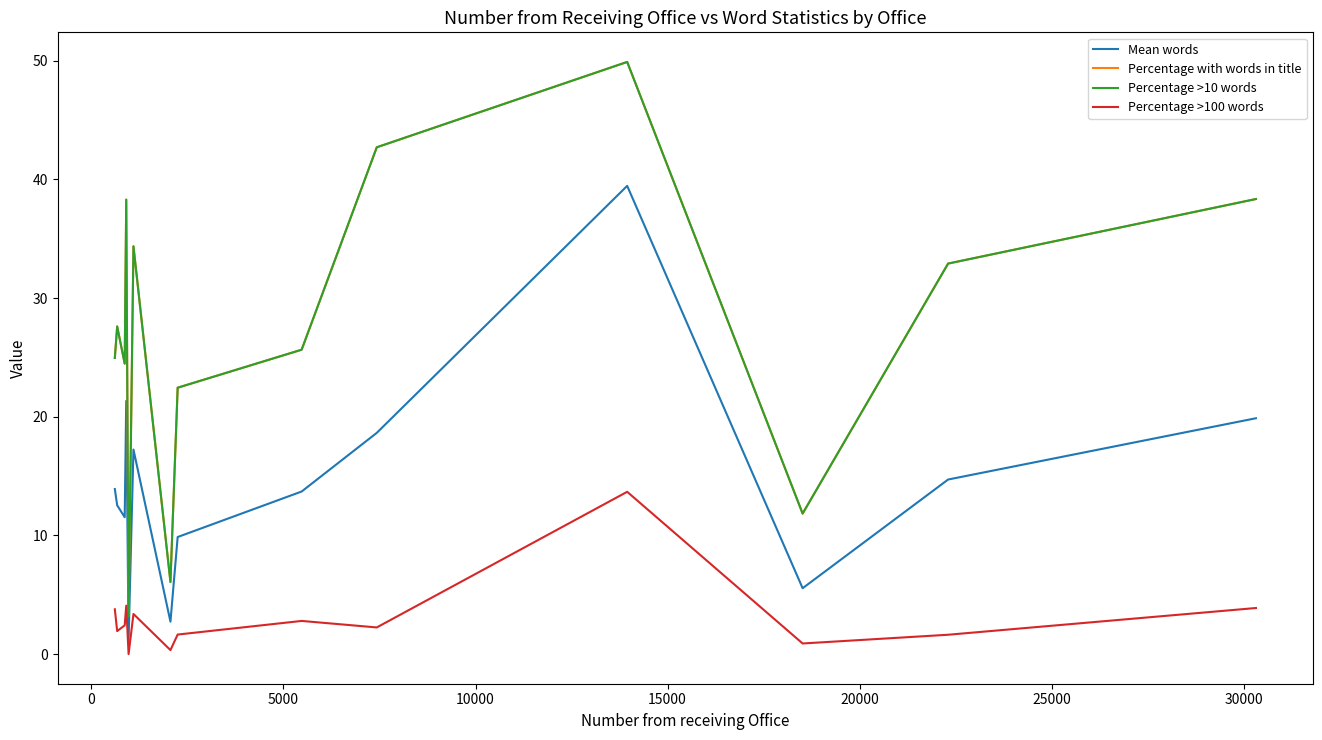

True or false: Percentage >10 words has more than 2 points higher than both neighbors.

True